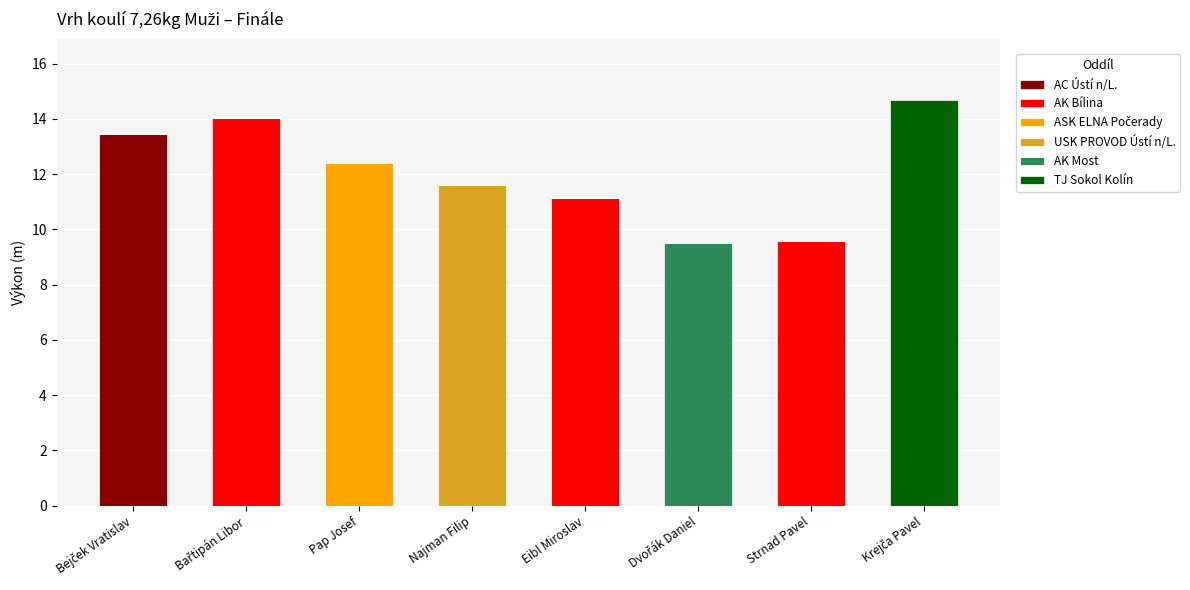

Is it true that AC Ústí n/L. equals 6.8 at Eibl Miroslav?

False